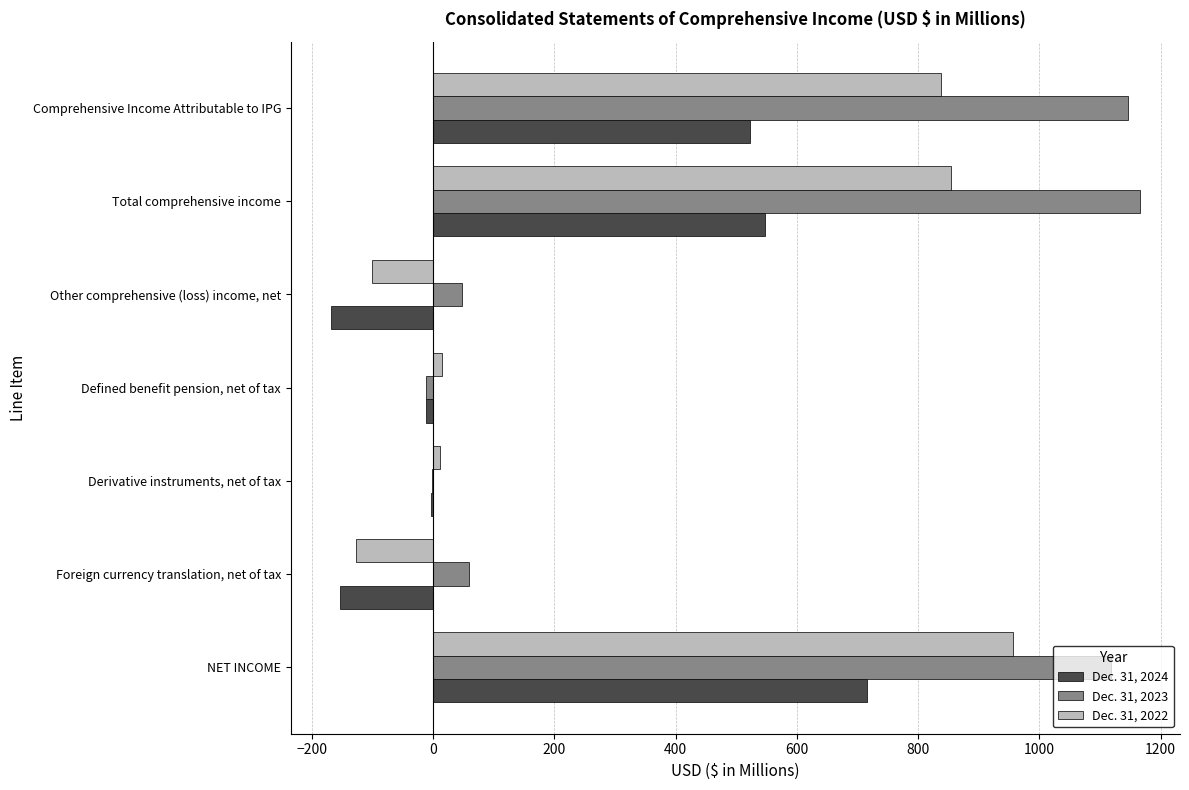

Which series has the largest total across all categories?

Dec. 31, 2023